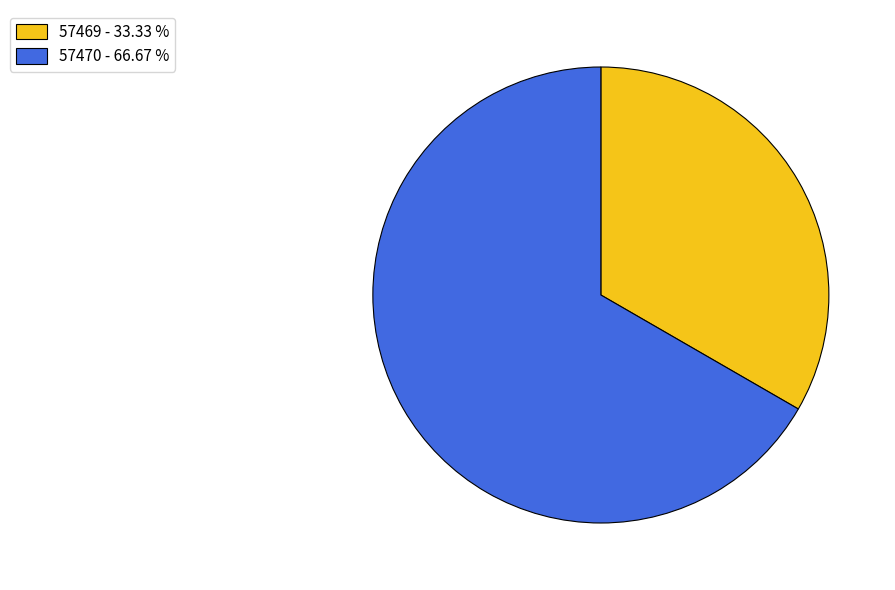

Combined, do 57469 - 33.33 % and 57470 - 66.67 % account for over 50%?

Yes